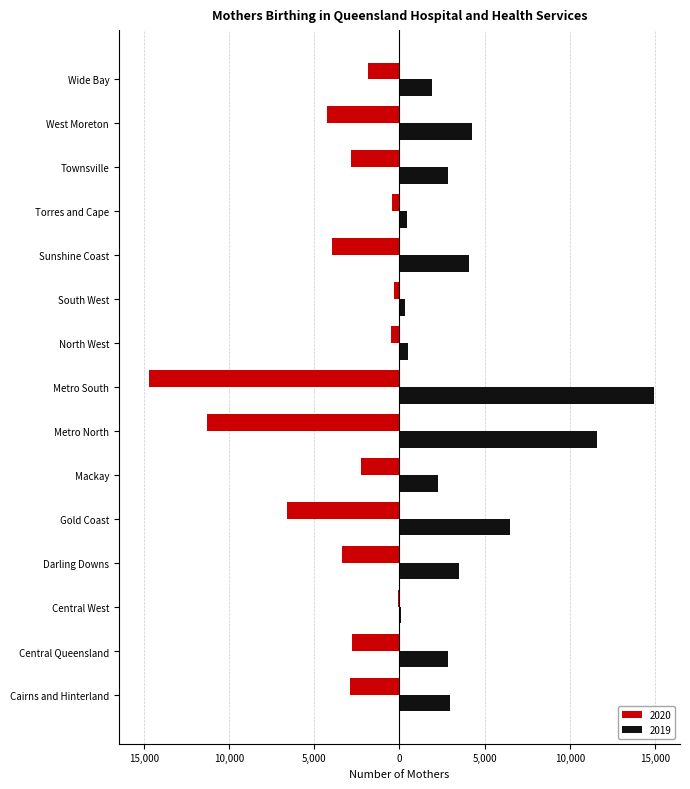

What are all the series names shown in the legend?

2020, 2019